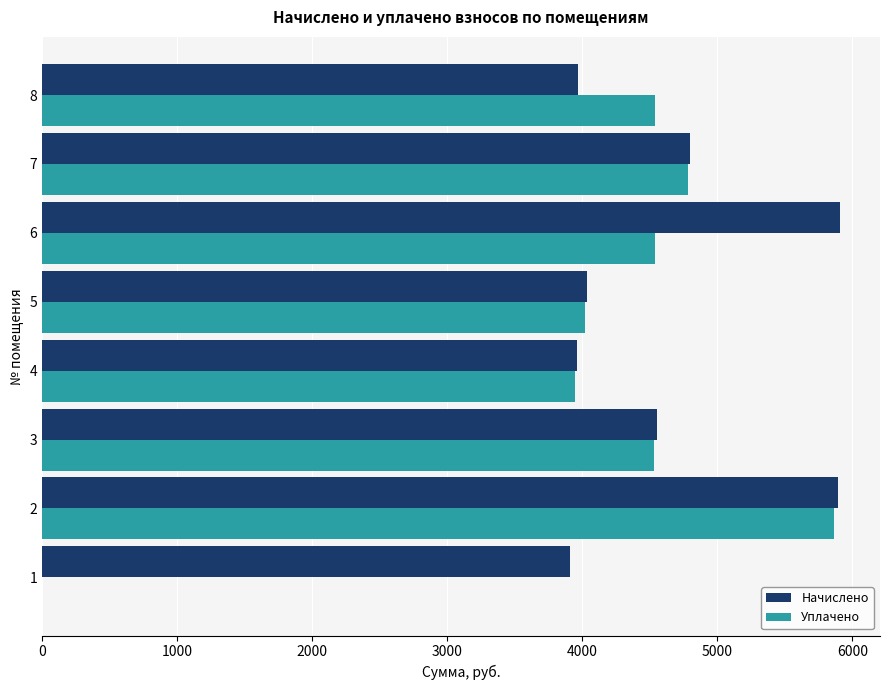

The value of Начислено at 4 is 3961.3. True or false?

True